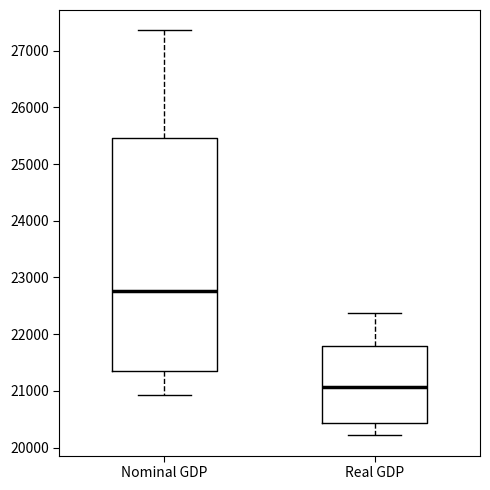

Where is the upper edge of the box for Nominal GDP on the y-axis? The values are not printed on the chart, so give them approximately, as read against the axis.

25500